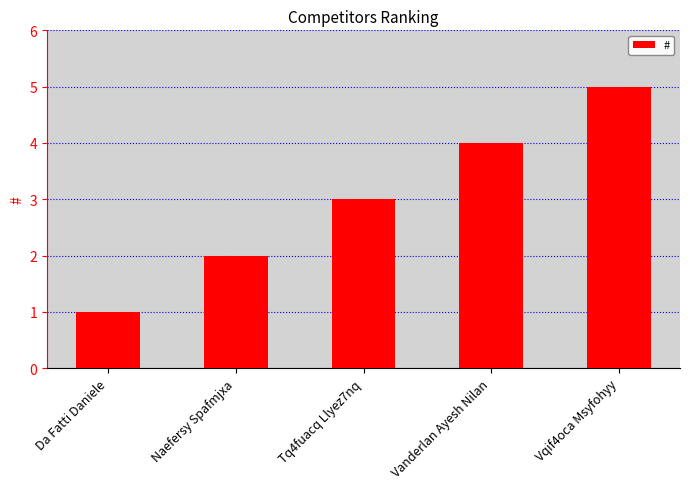

Which has a higher value, Da Fatti Daniele or Vanderlan Ayesh Nilan?

Vanderlan Ayesh Nilan